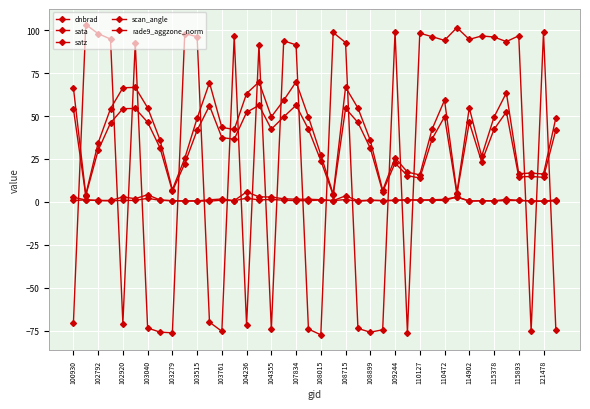

At how many categories does at least one series exceed 91?

23